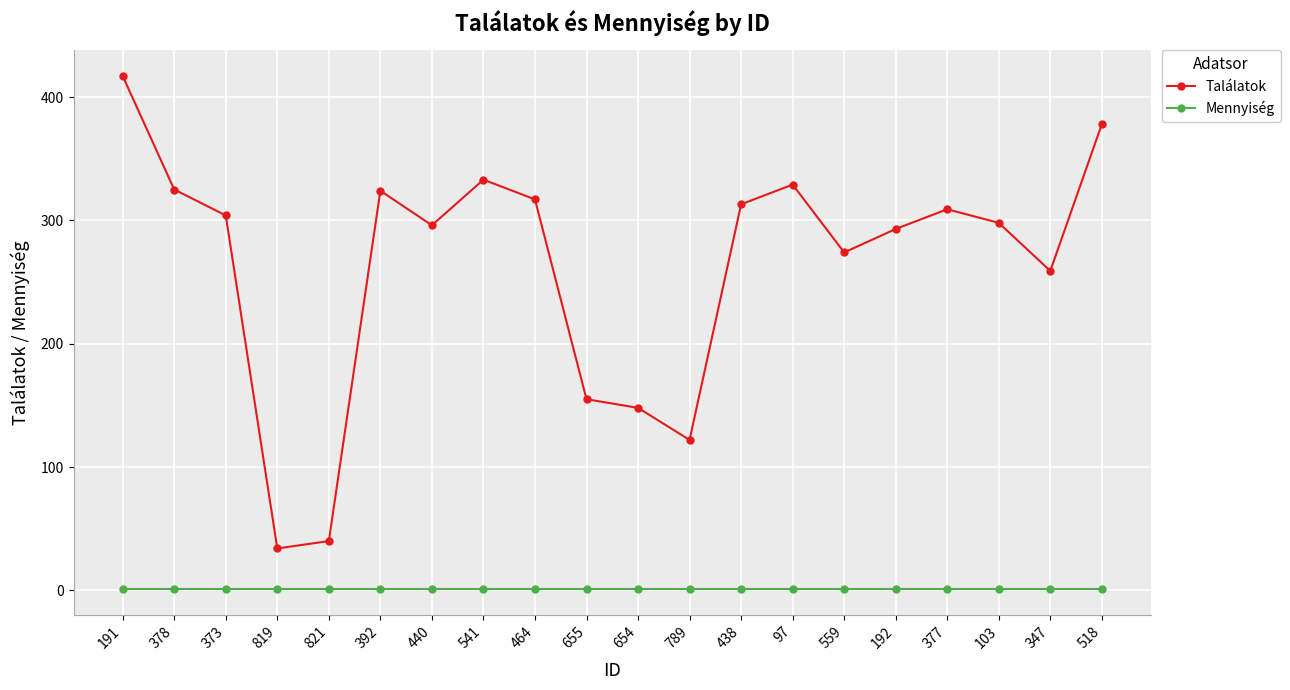

What is the approximate value of Találatok at 377, to the nearest 5?

310